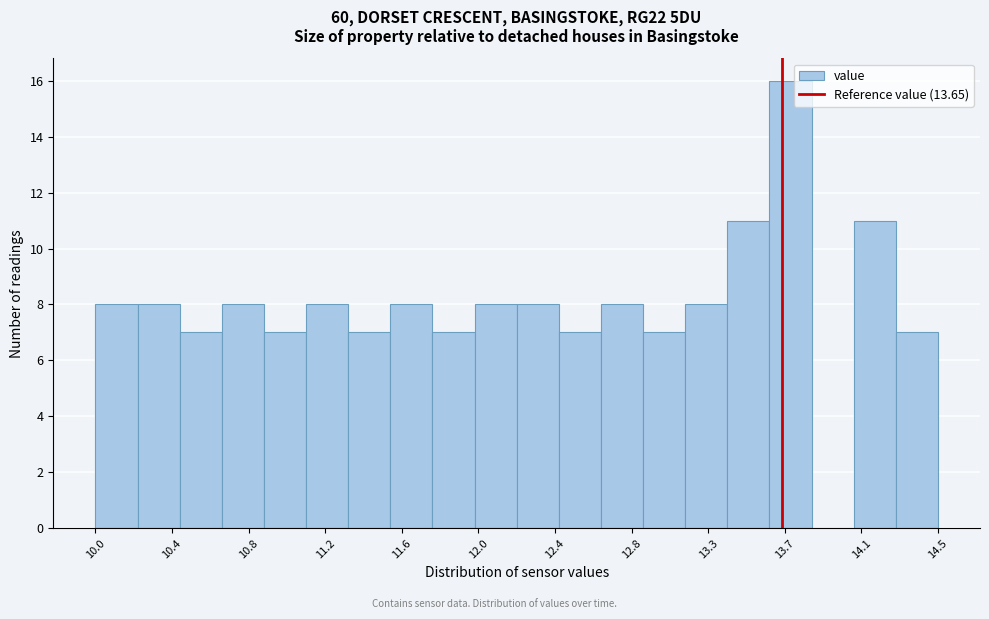

Reading left to right, list every bar in this chart as the range it spans on the x-axis followed by its height. Neither the bar edges nor the heights are printed on the chart, so give them approximately, as read against the axes.

9.95 to 10.20: 8
10.20 to 10.40: 8
10.40 to 10.65: 7
10.65 to 10.85: 8
10.85 to 11.10: 7
11.10 to 11.30: 8
11.30 to 11.55: 7
11.55 to 11.75: 8
11.75 to 12.00: 7
12.00 to 12.25: 8
12.25 to 12.45: 8
12.45 to 12.70: 7
12.70 to 12.90: 8
12.90 to 13.15: 7
13.15 to 13.35: 8
13.35 to 13.60: 11
13.60 to 13.80: 16
13.80 to 14.05: 0
14.05 to 14.25: 11
14.25 to 14.50: 7